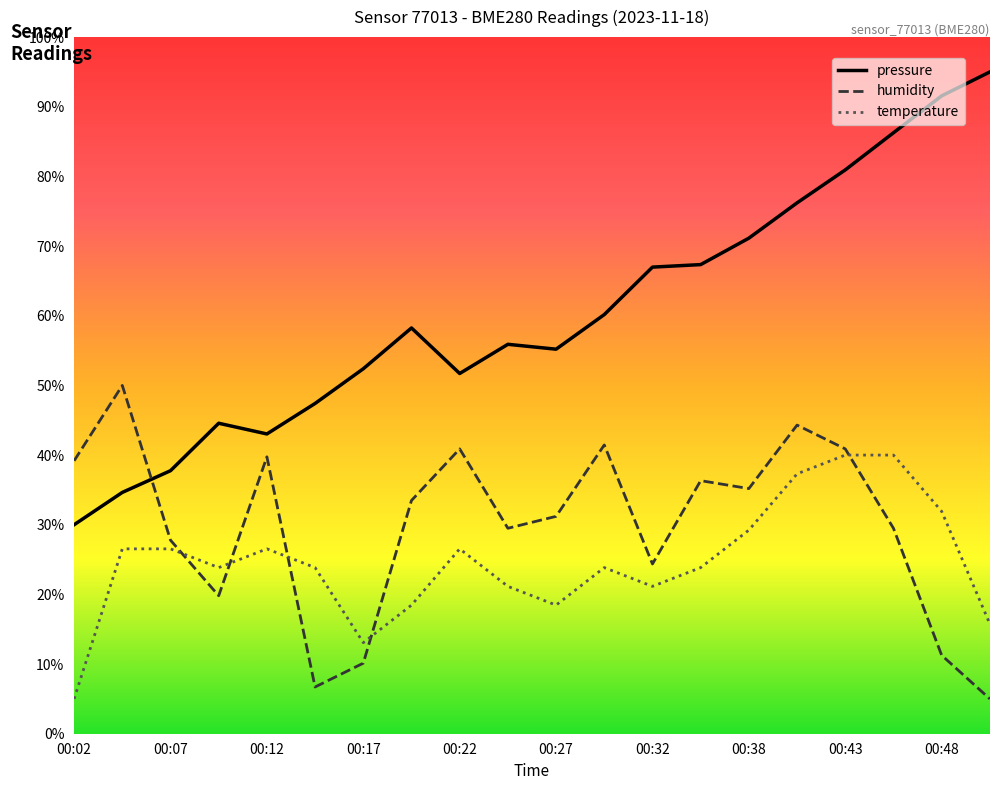

List the series in order of their peak value, lowest first.

temperature, humidity, pressure